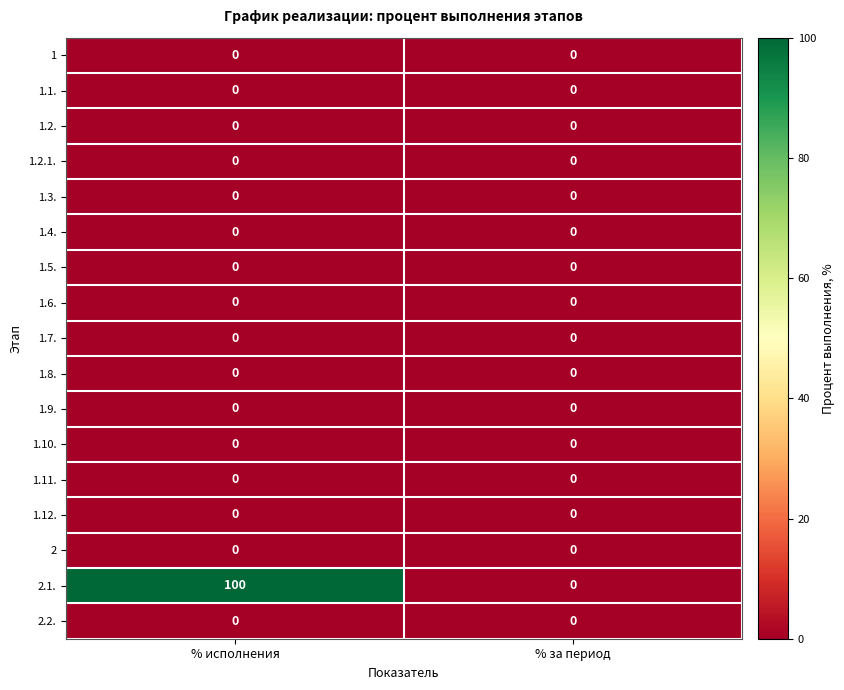

At how many categories does at least one series exceed 93?

1